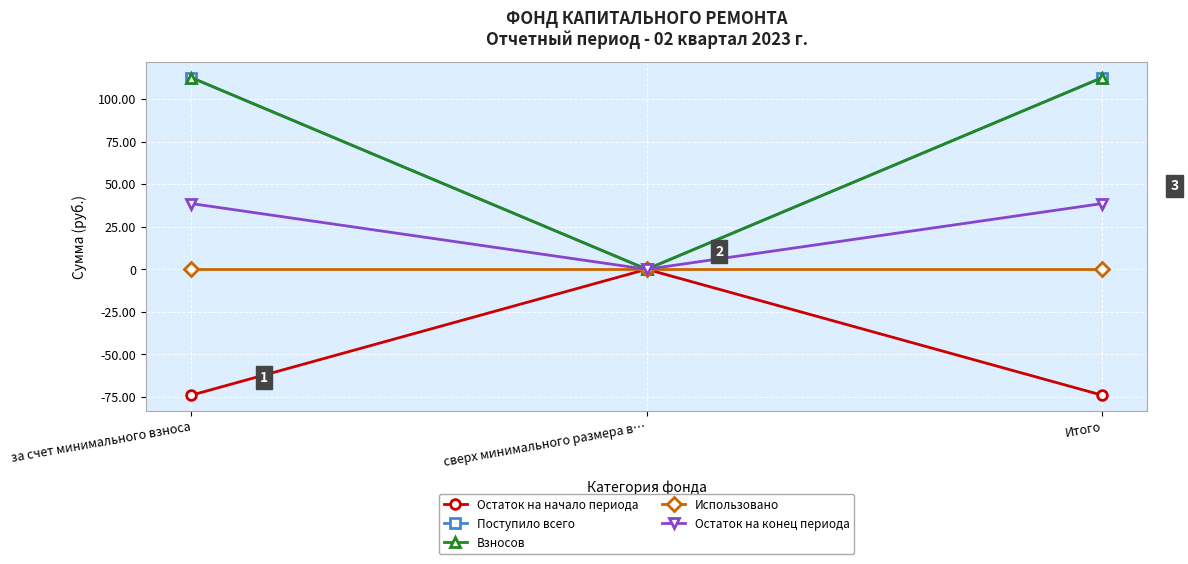

Does the chart have visible grid lines?

Yes